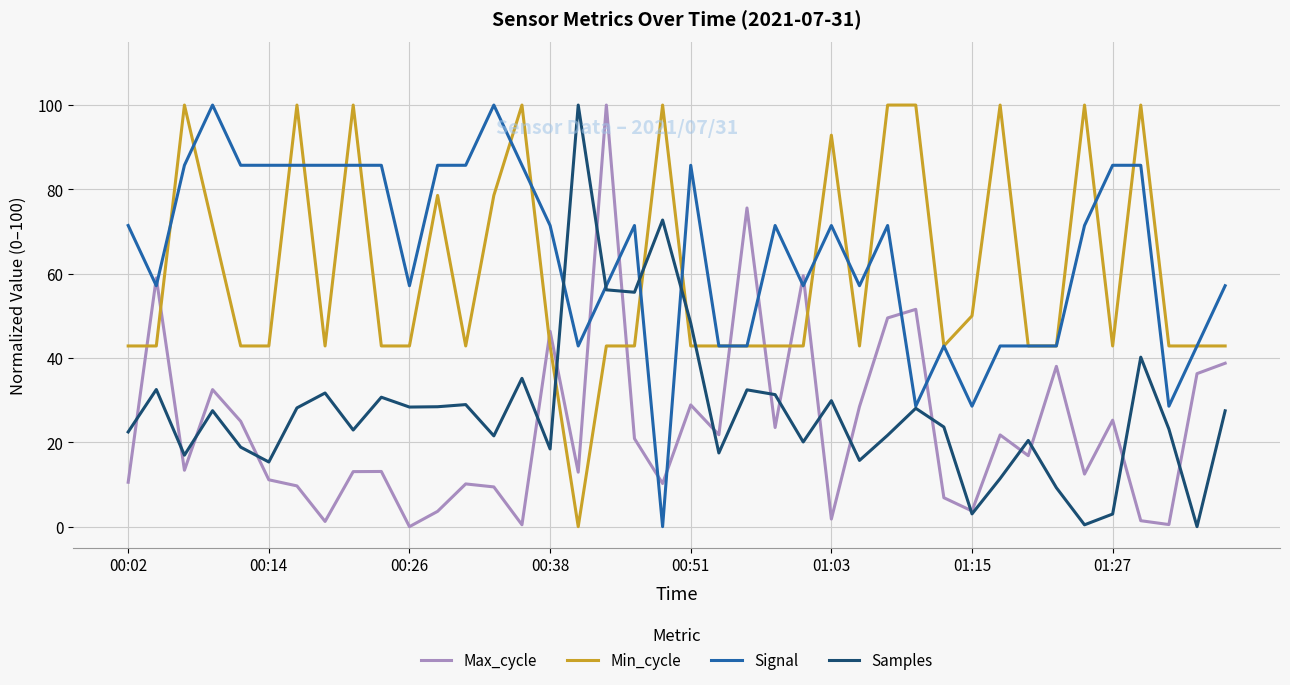

What is the greatest value displayed?

100.0